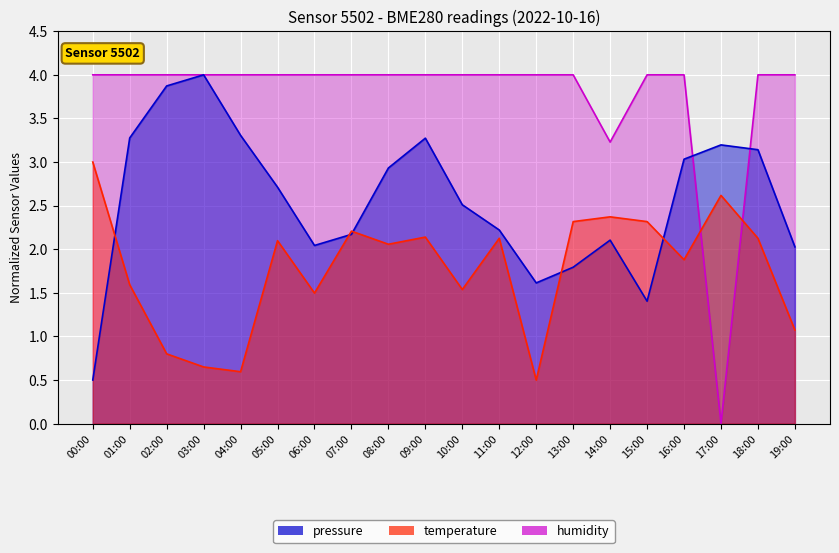

Which series ends up on top after the final intersection of temperature and pressure?

pressure